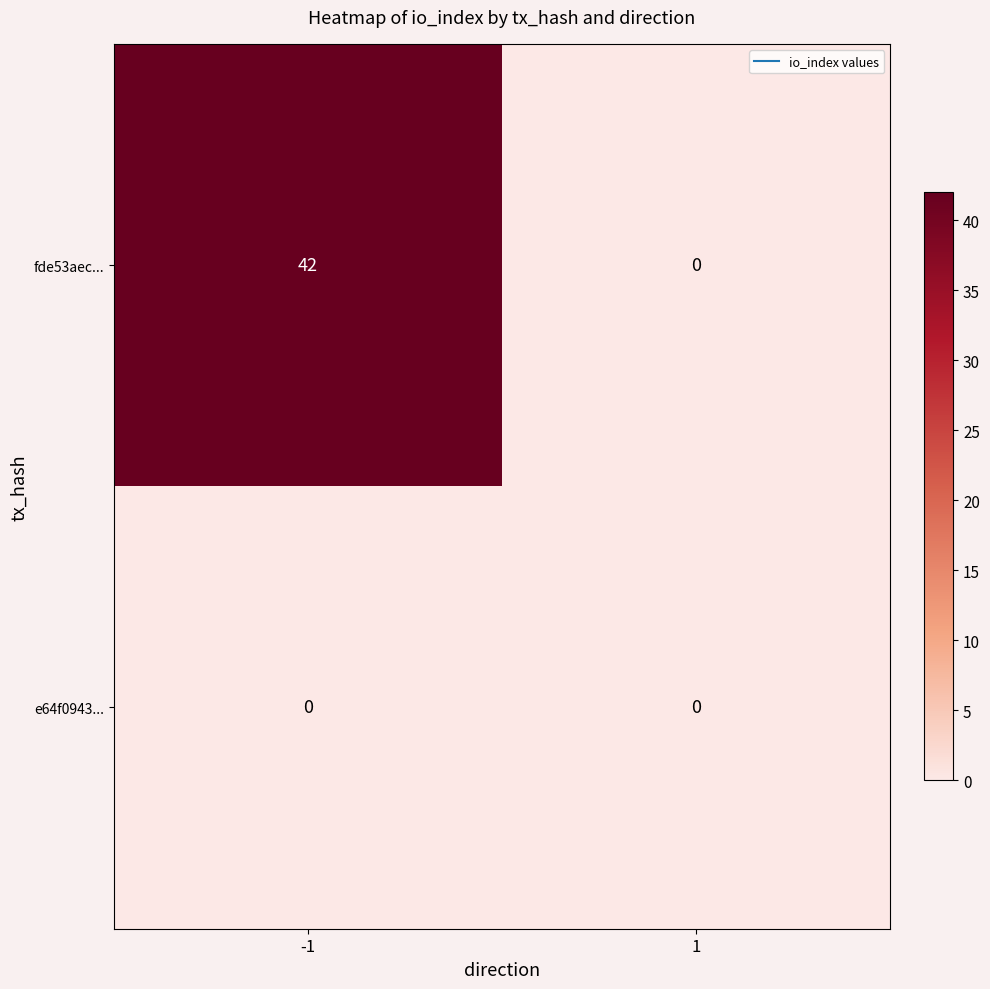

Reading right to left, list all the values displayed in this chart.

fde53aec...: 1=0	-1=42
e64f0943...: 1=0	-1=0